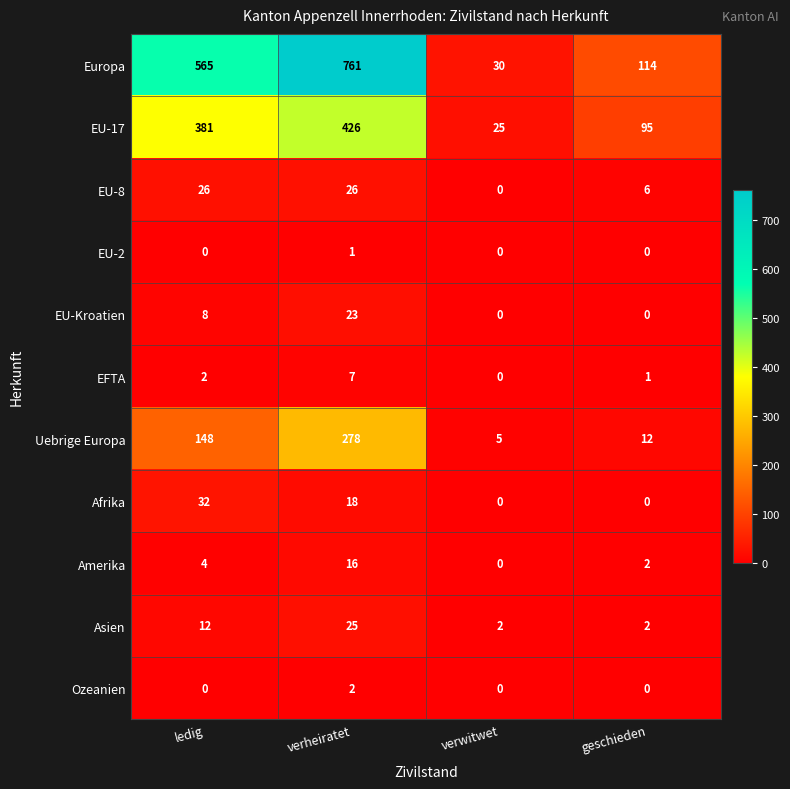

True or false: Afrika has a value of 55 at ledig.

False